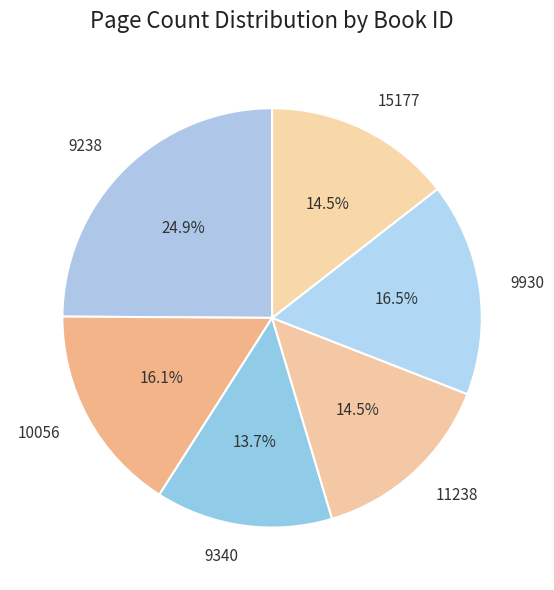

Does 10056 represent more than half of the total?

No